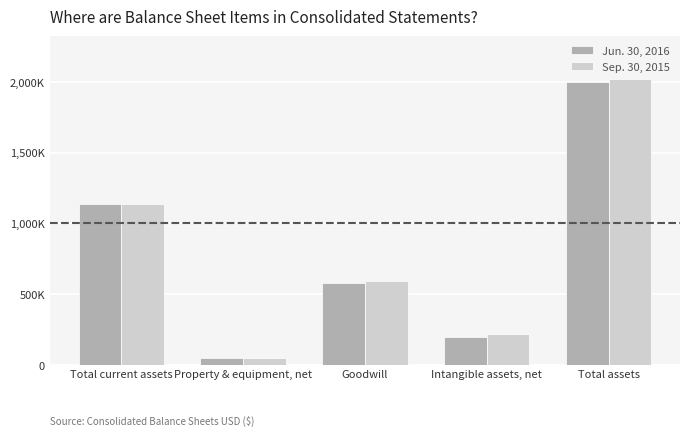

Reading left to right, transcribe all the data shown in this chart.

Jun. 30, 2016: 1139805	49246	581359	198691	1999920
Sep. 30, 2015: 1137341	46976	590587	215389	2020973